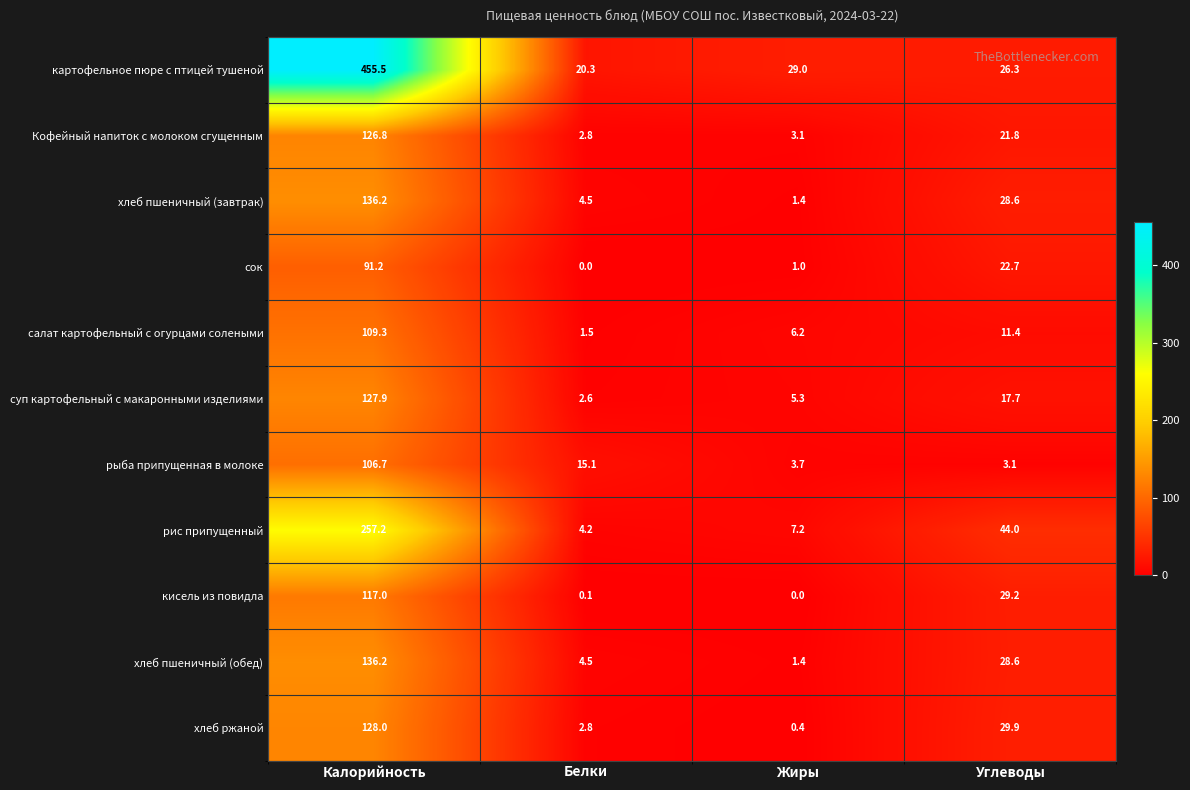

Rank the categories by хлеб пшеничный (обед) value from lowest to highest.

Жиры, Белки, Углеводы, Калорийность